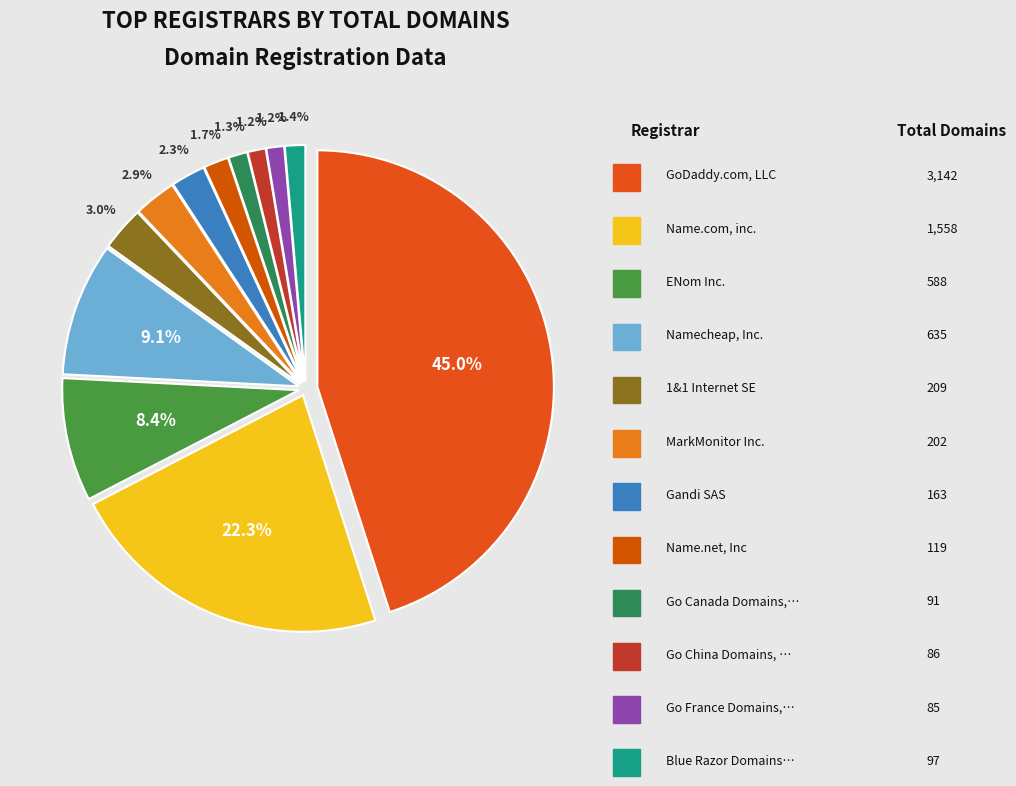

How many segments does this pie chart have?

12